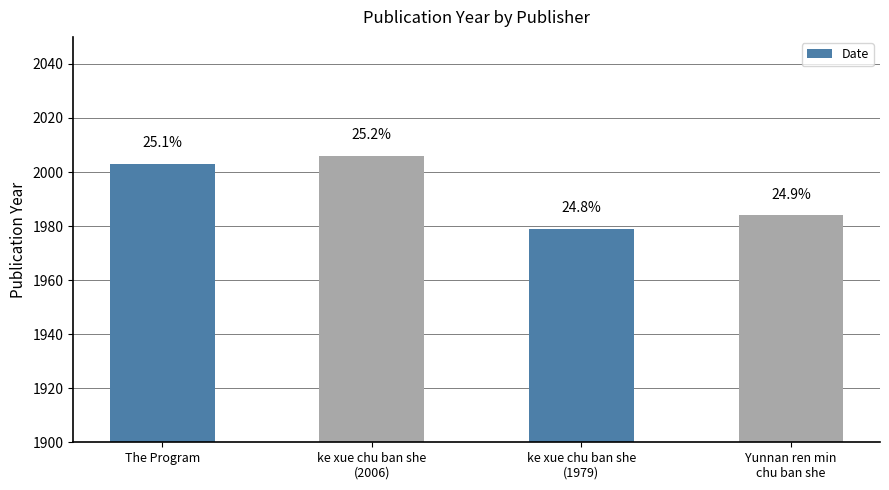

Reading right to left, transcribe all the data shown in this chart.

Yunnan ren min
chu ban she=1984	ke xue chu ban she
(1979)=1979	ke xue chu ban she
(2006)=2006	The Program=2003